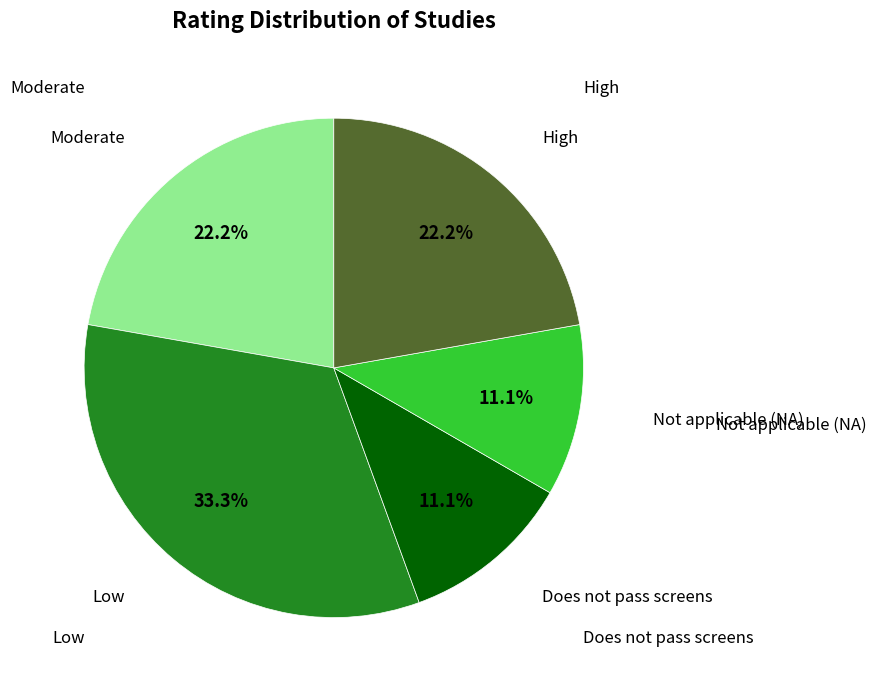

Is there any slice that represents more than half of the pie?

No